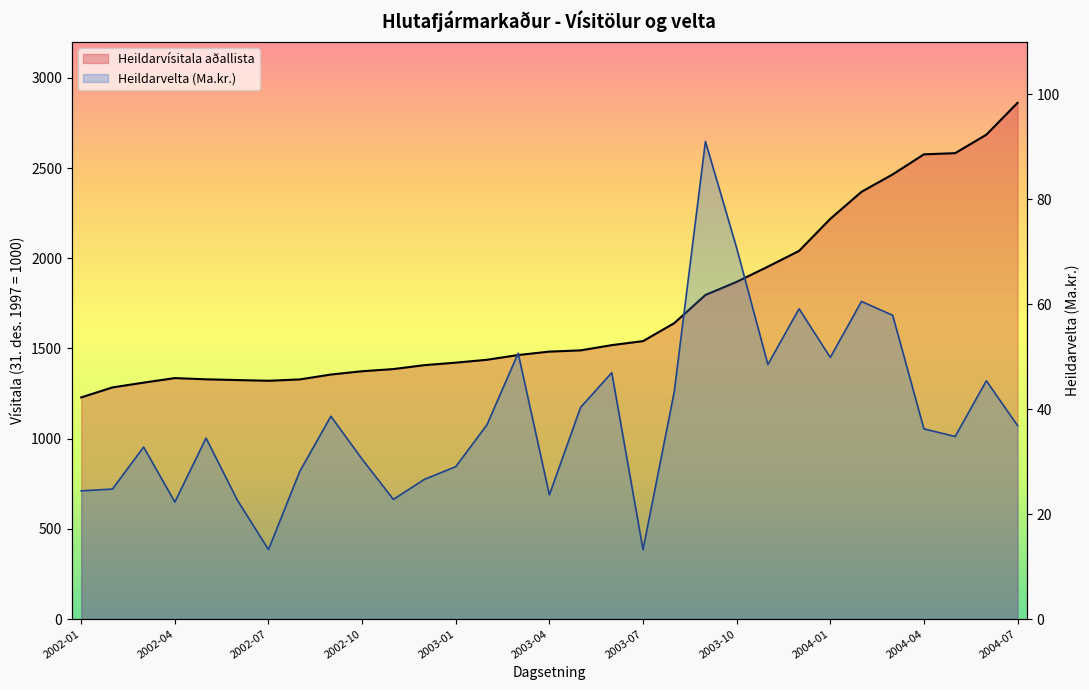

How many values in the Heildarvelta (Ma.kr.) series are below 36?

15